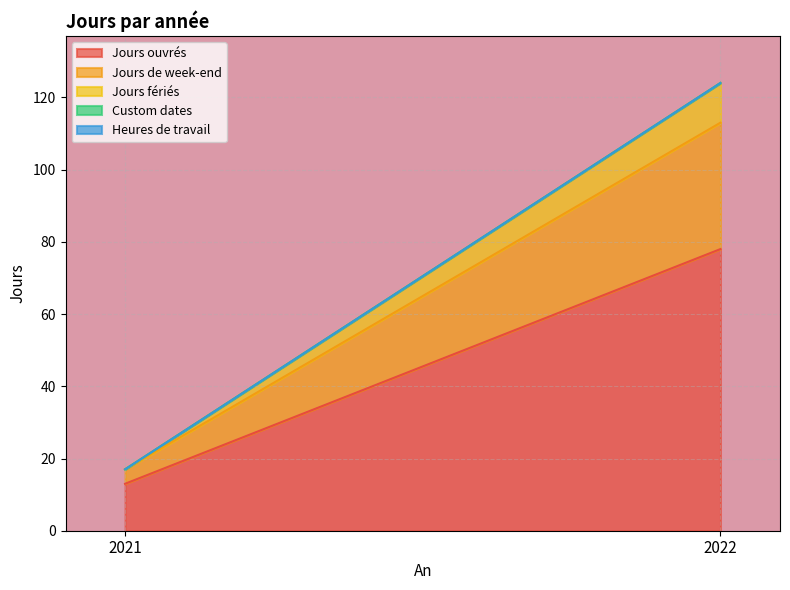

Is it true that Custom dates equals 0 at 2021?

True